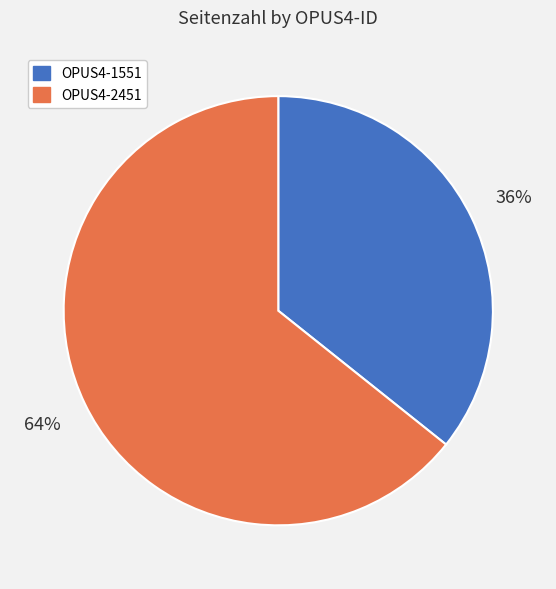

To the nearest percent, what percentage of the pie is OPUS4-2451?

64%